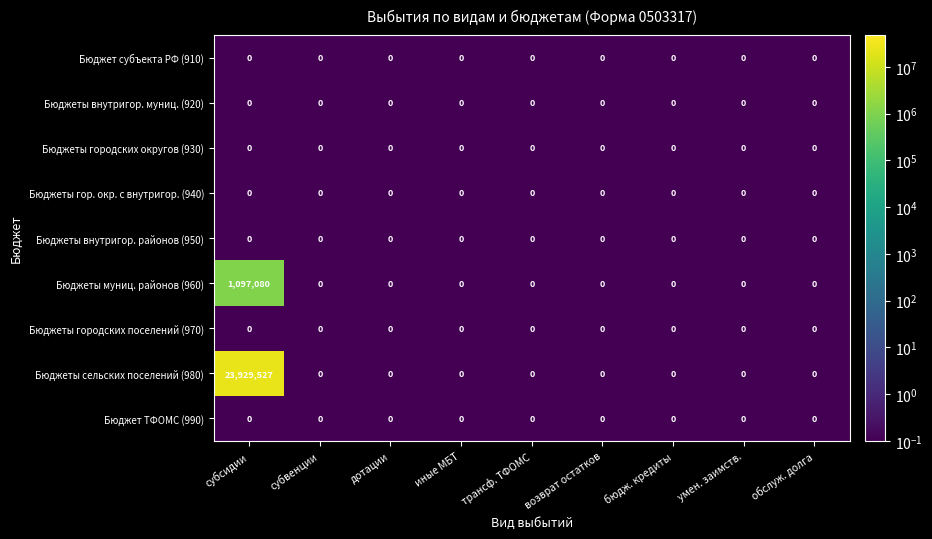

Is it true that Бюджеты сельских поселений (980) equals 10725949 at бюдж. кредиты?

False